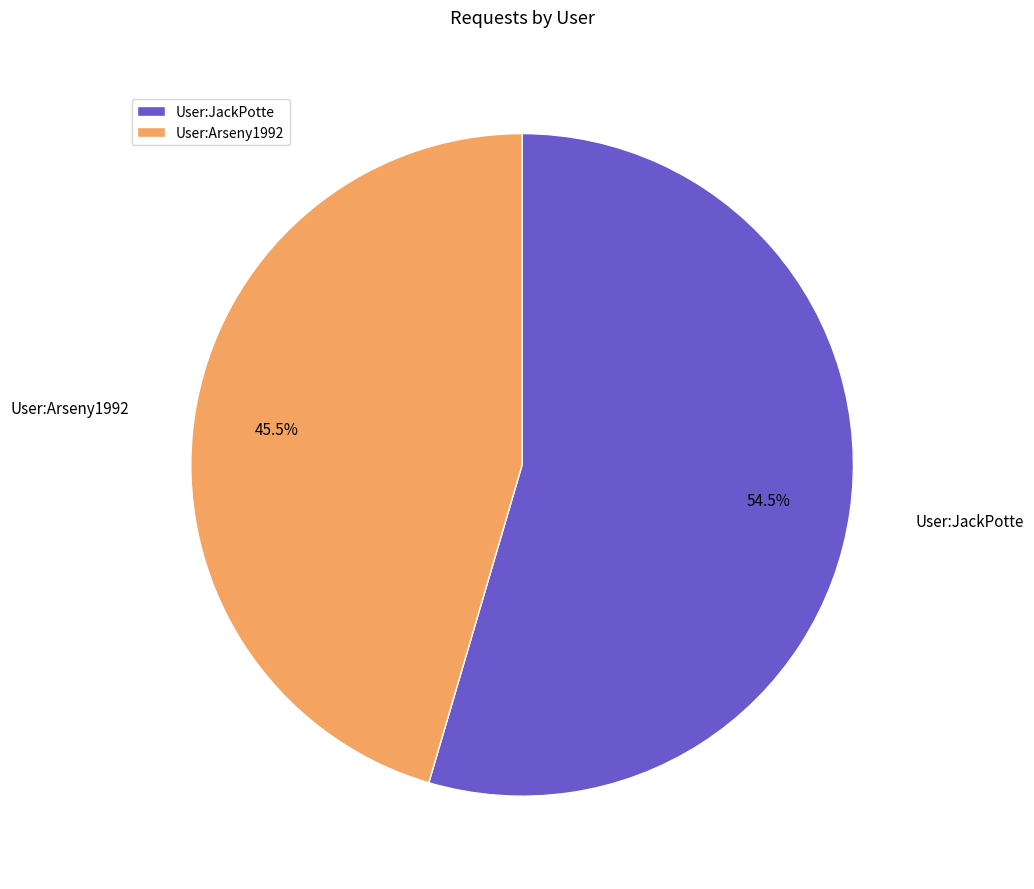

Rank the categories by value from highest to lowest.

User:JackPotte, User:Arseny1992